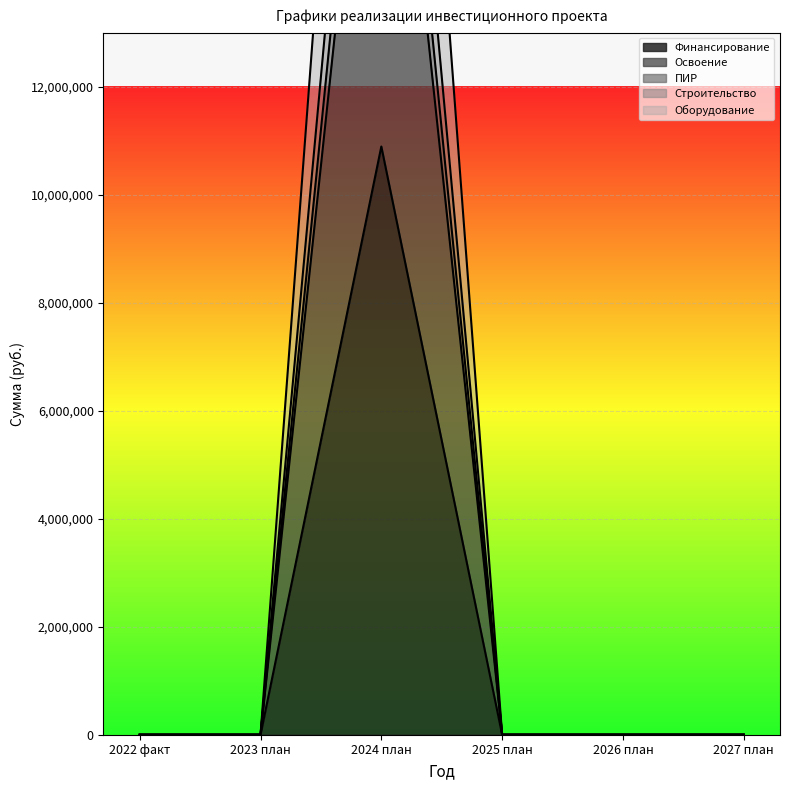

What is the difference between the Освоение values at 2022 факт and 2024 план?

10890703